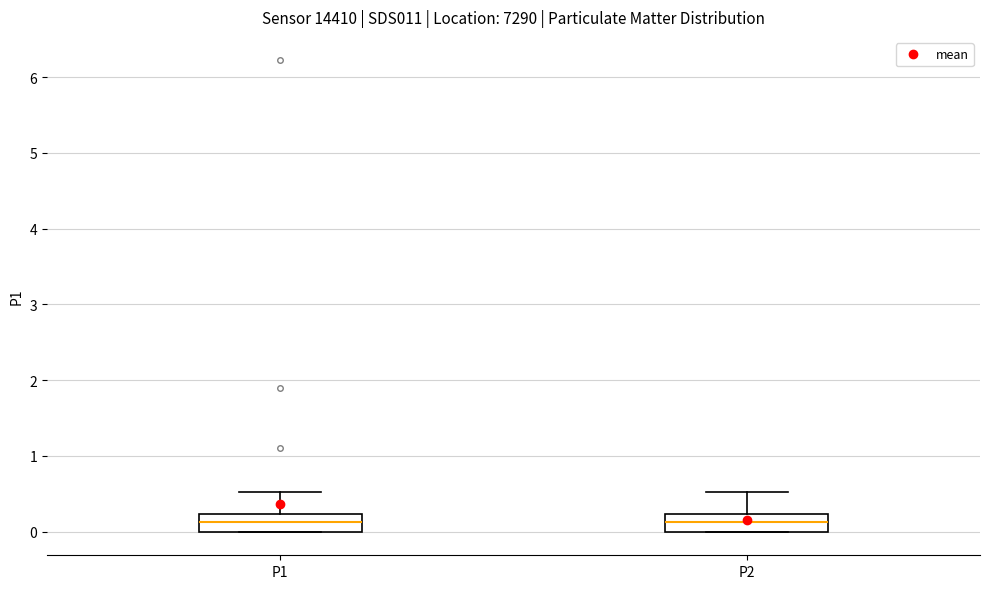

Reading left to right, read every box against the y-axis: the position of its median line, the range the box covers, and the ends of its whiskers. The values are not printed on the chart, so give them approximately, as read against the axis.

P1: median 0.1, box 0.0 to 0.2, whiskers 0.0 to 0.5
P2: median 0.1, box 0.0 to 0.2, whiskers 0.0 to 0.5